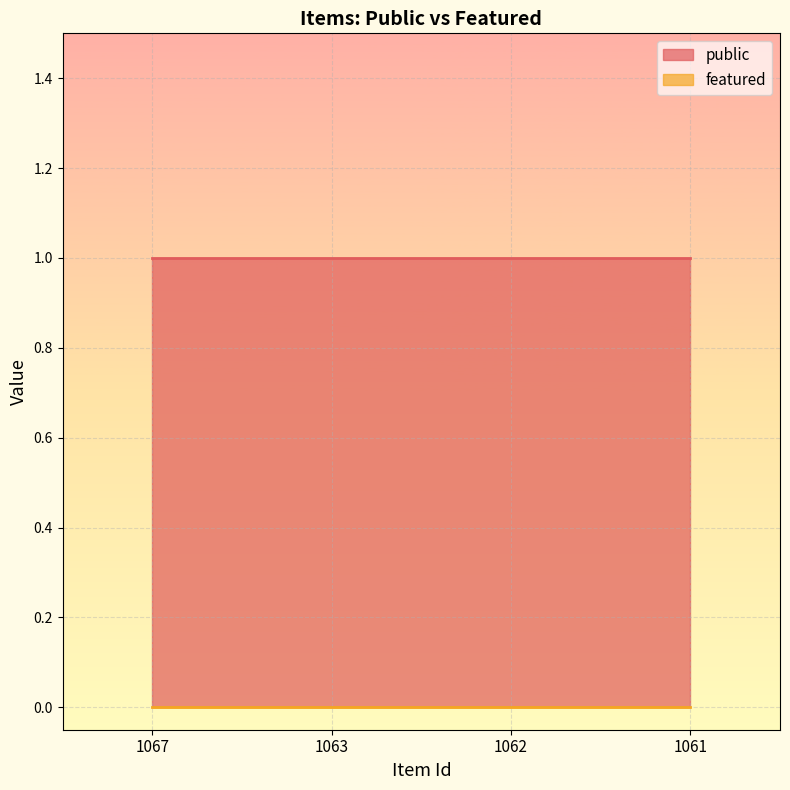

Count the number of data series in this chart.

2